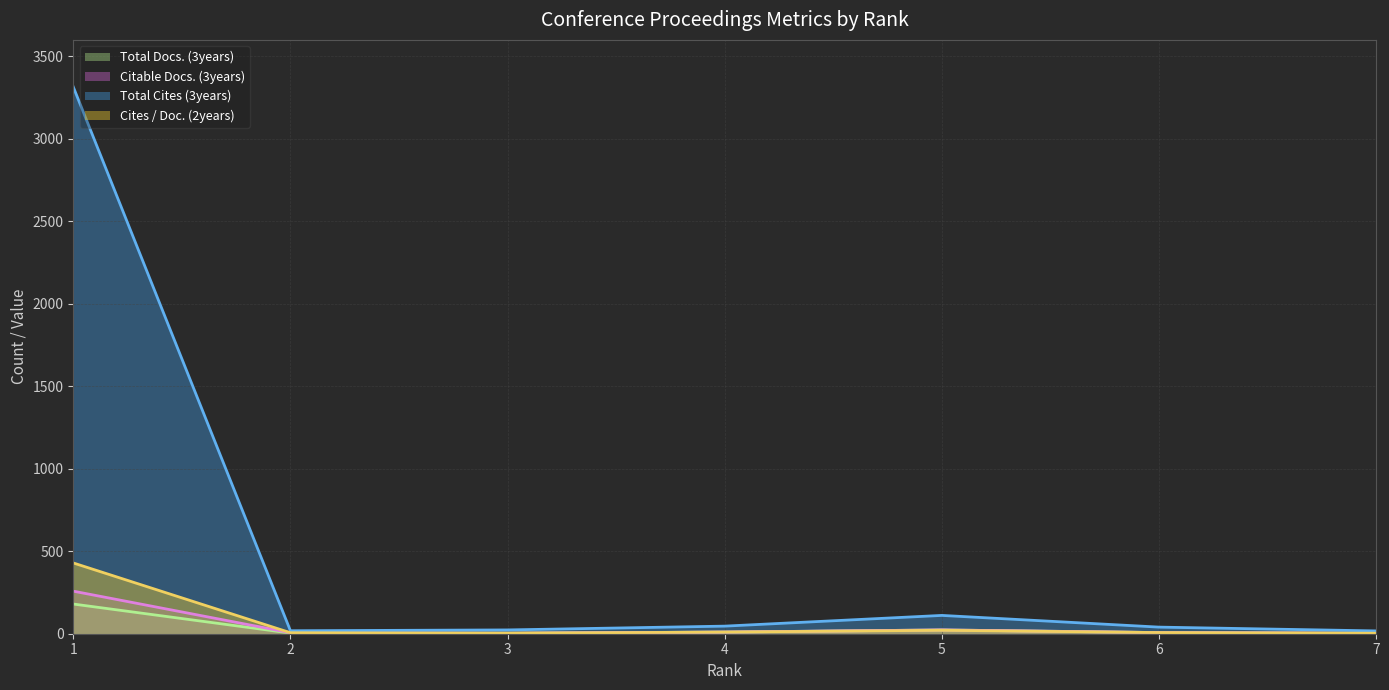

Reading left to right, what are all the values shown in this chart?

Total Docs. (3years) (line): 180	4	4	10	23	7	3
Citable Docs. (3years) (line): 258	6	3	10	23	7	3
Total Cites (3years) (line): 3315	18	23	46	111	40	17
Cites / Doc. (2years) (line): 429	6	3	10	21	7	3